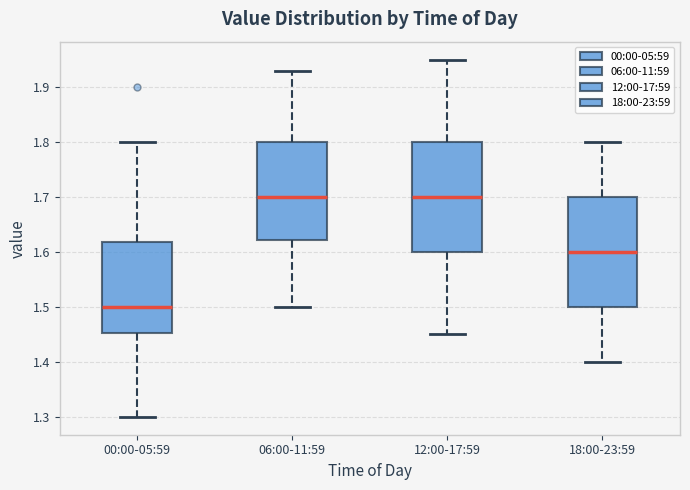

Reading left to right, transcribe this box plot: for each box, give where its median line is, the range the box spans, and where its two whiskers end, as read against the y-axis. The values are not printed on the chart, so give them approximately, as read against the axis.

00:00-05:59: median 1.50, box 1.45 to 1.62, whiskers 1.30 to 1.80
06:00-11:59: median 1.70, box 1.62 to 1.80, whiskers 1.50 to 1.93
12:00-17:59: median 1.70, box 1.60 to 1.80, whiskers 1.45 to 1.95
18:00-23:59: median 1.60, box 1.50 to 1.70, whiskers 1.40 to 1.80